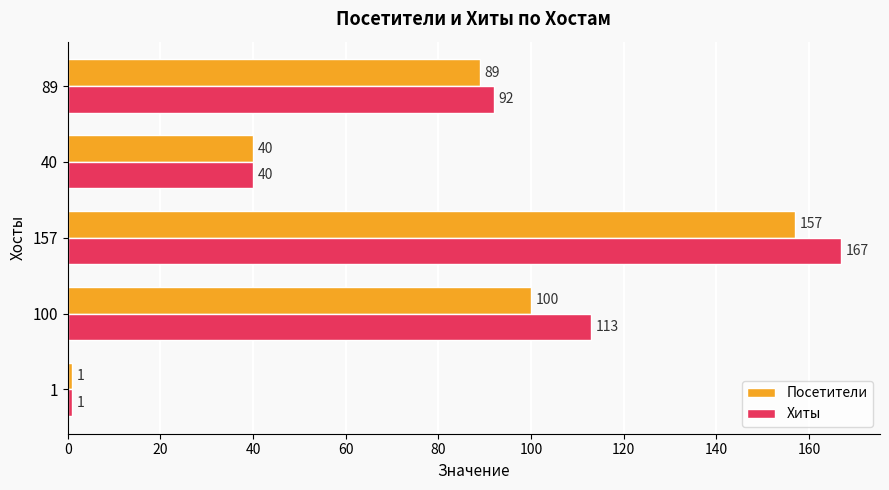

How many data points in Хиты are less than 92?

2